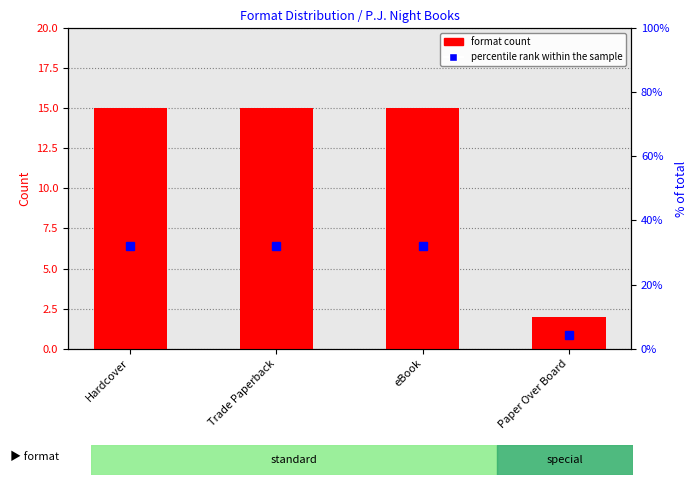

What is the sum of the percentile rank within the sample values at eBook and Trade Paperback?

63.8